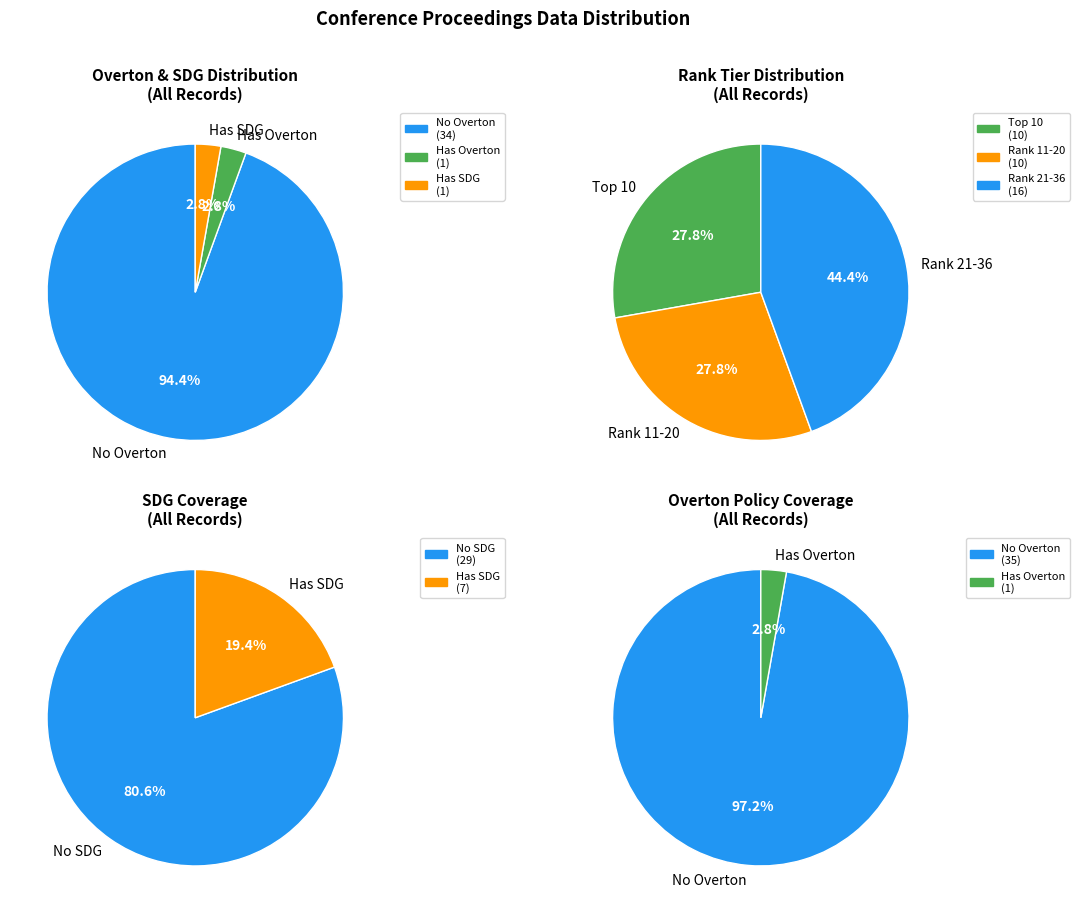

What is the change in value from Overton=0 to SDG=0?

-5